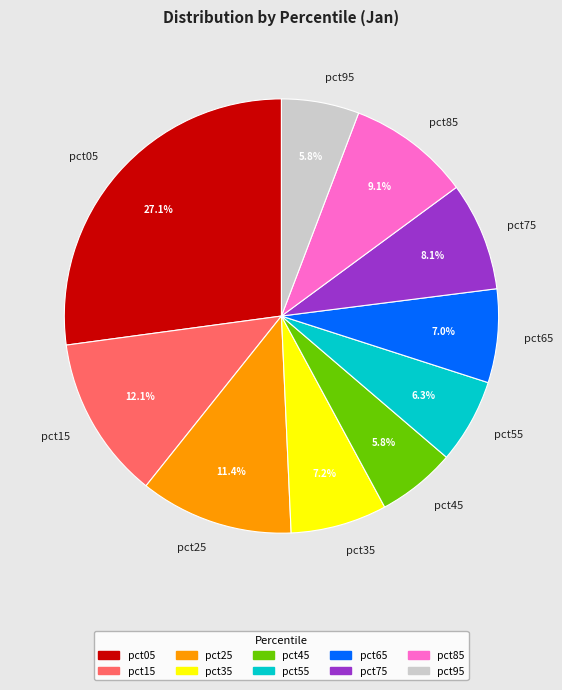

Do pct15 and pct55 together represent more than half of the pie?

No